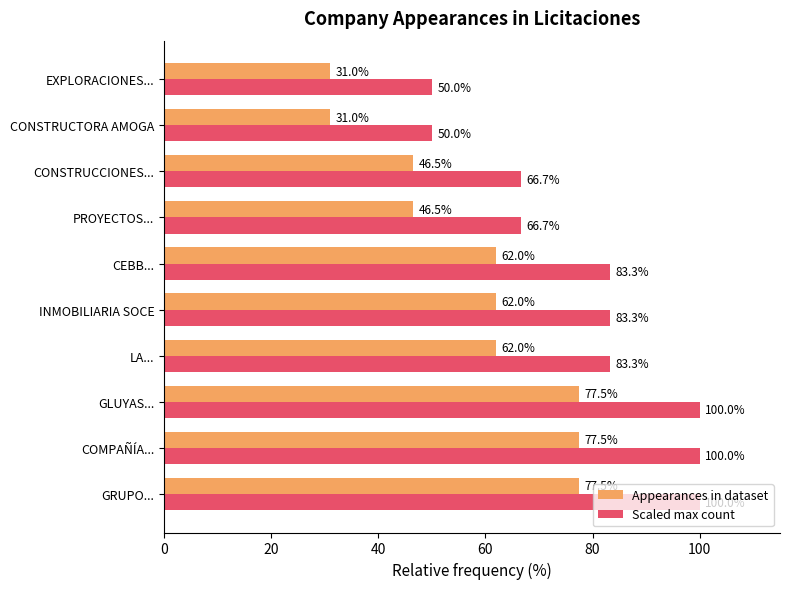

Which series has the widest spread of values?

Scaled max count